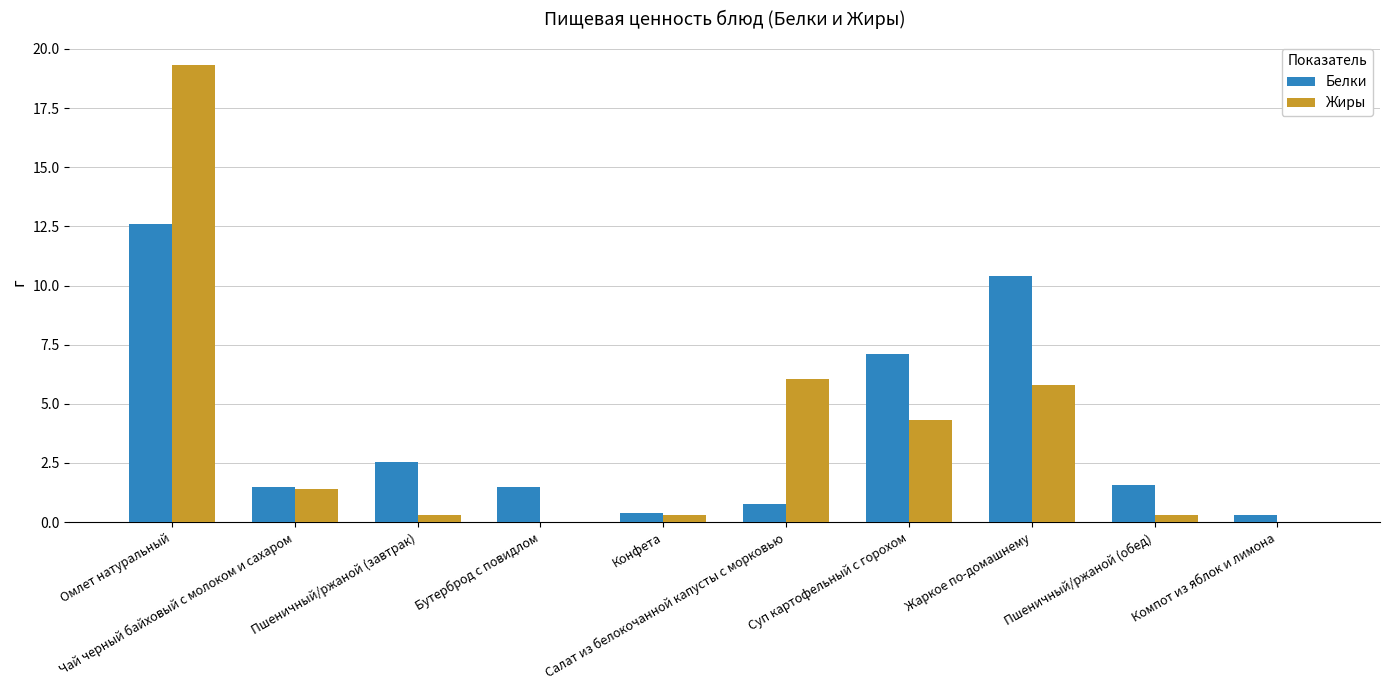

Does the chart contain stacked bars?

No